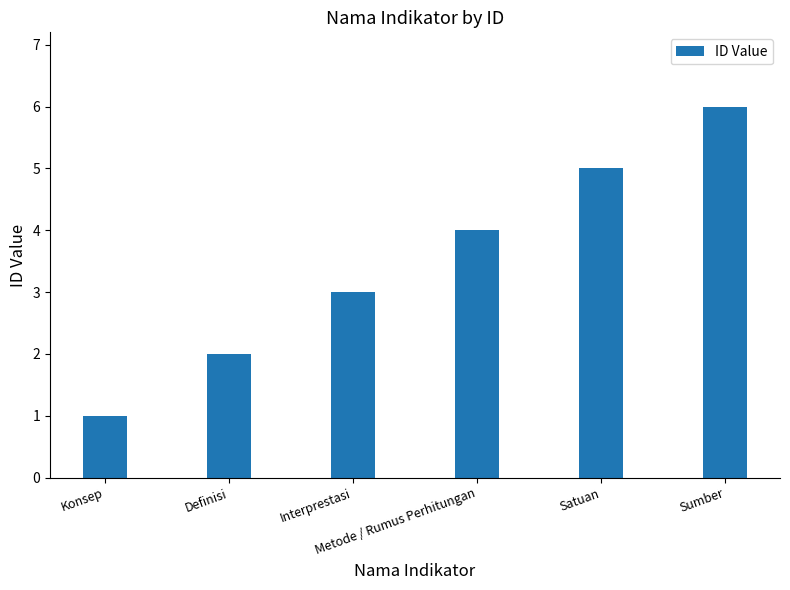

What is the difference between the maximum and second lowest values?

4